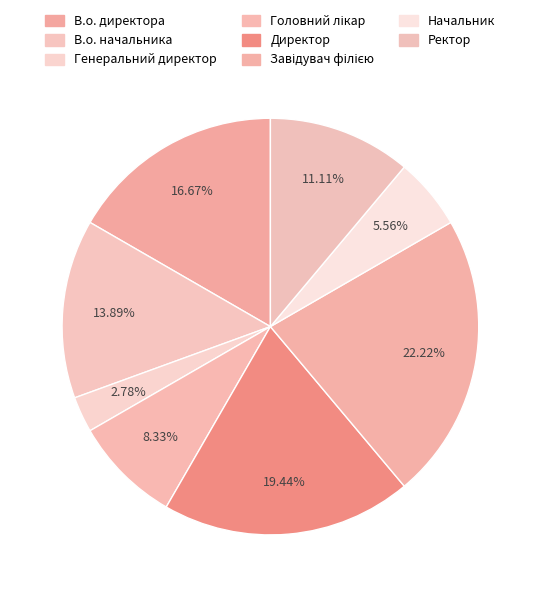

Is it true that В.о. директора is 17% of the pie?

True